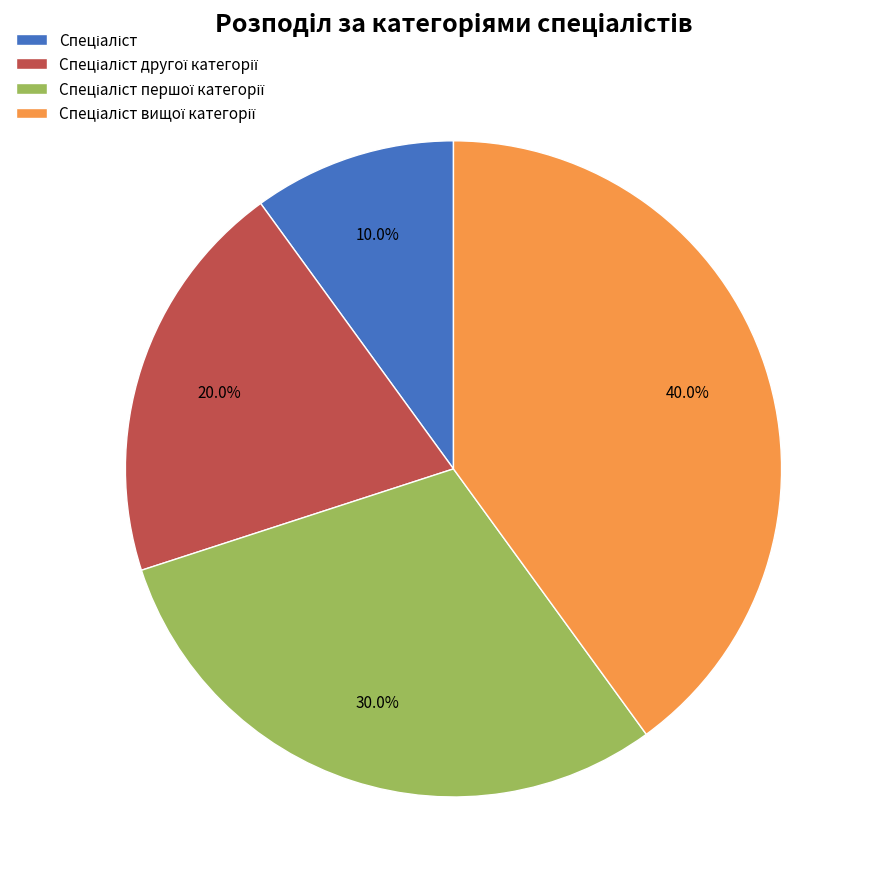

How many segments does this pie chart have?

4